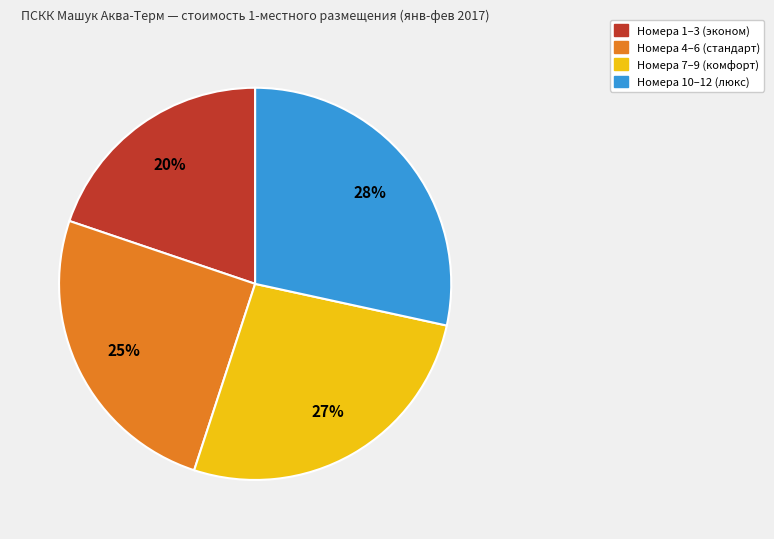

To the nearest percent, what is the average slice percentage?

25%